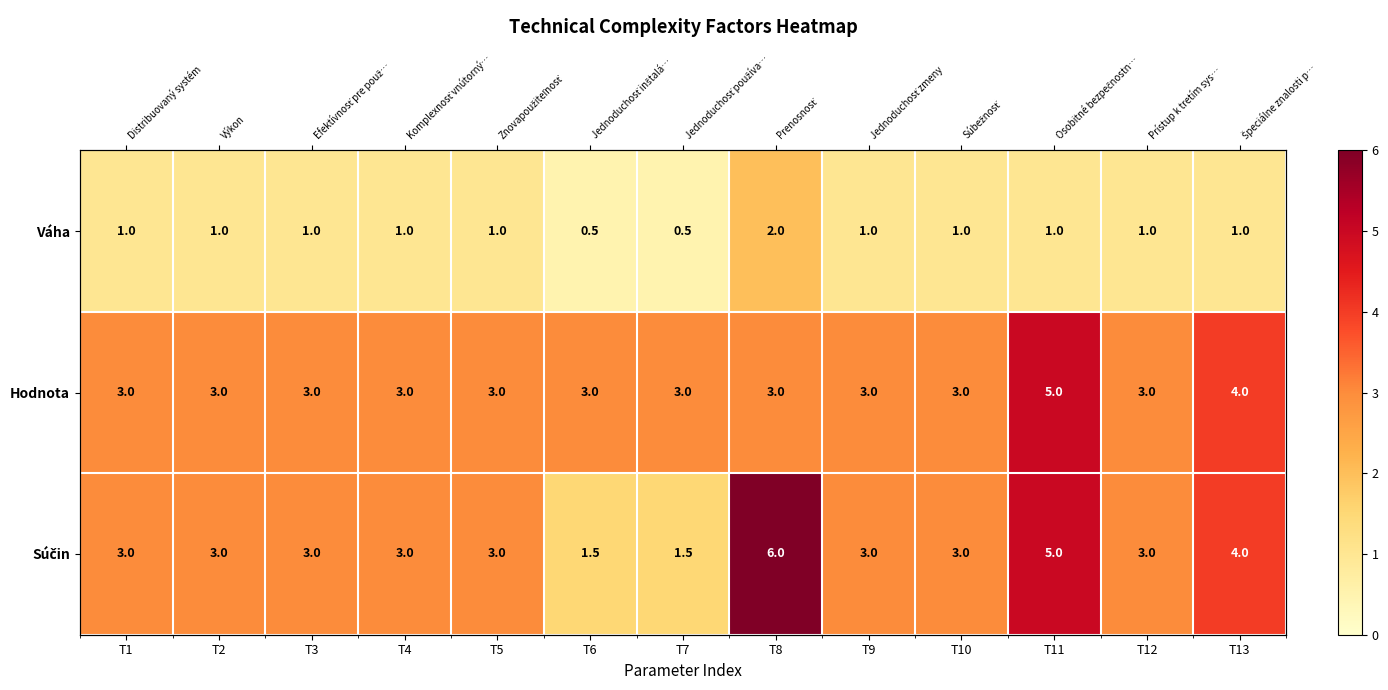

Rank the series by their maximum value, from highest to lowest.

Súčin, Hodnota, Váha